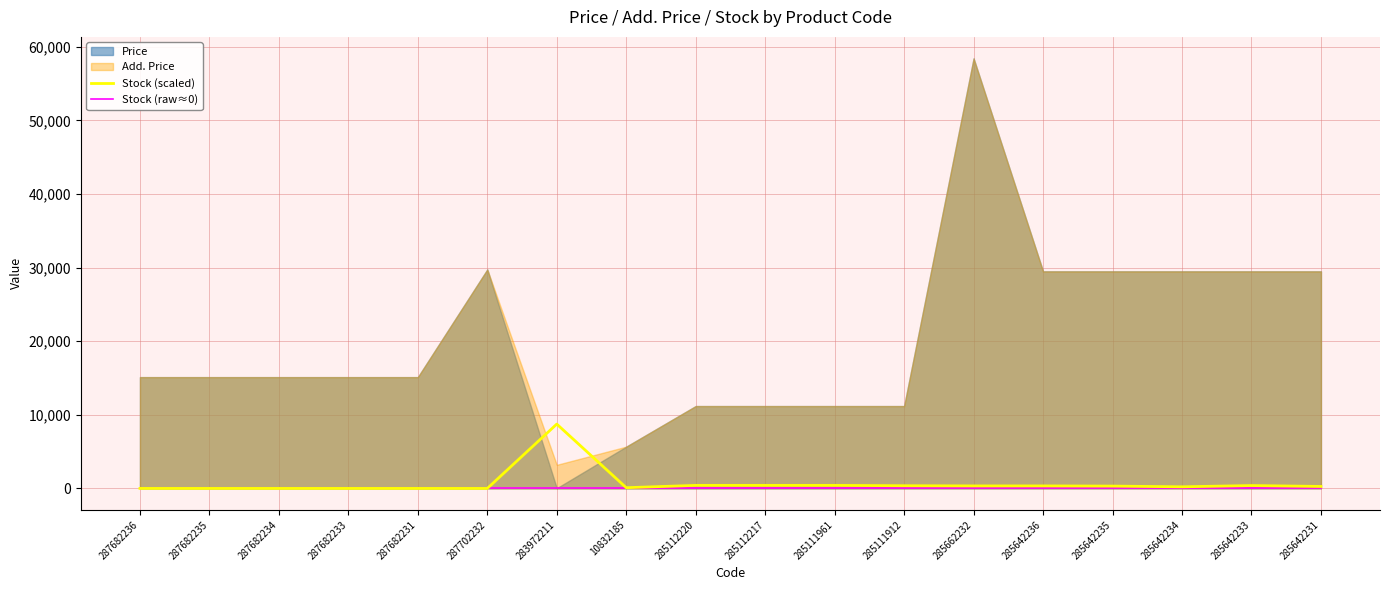

True or false: Stock (raw≈0) and Stock (scaled) cross at least once.

False